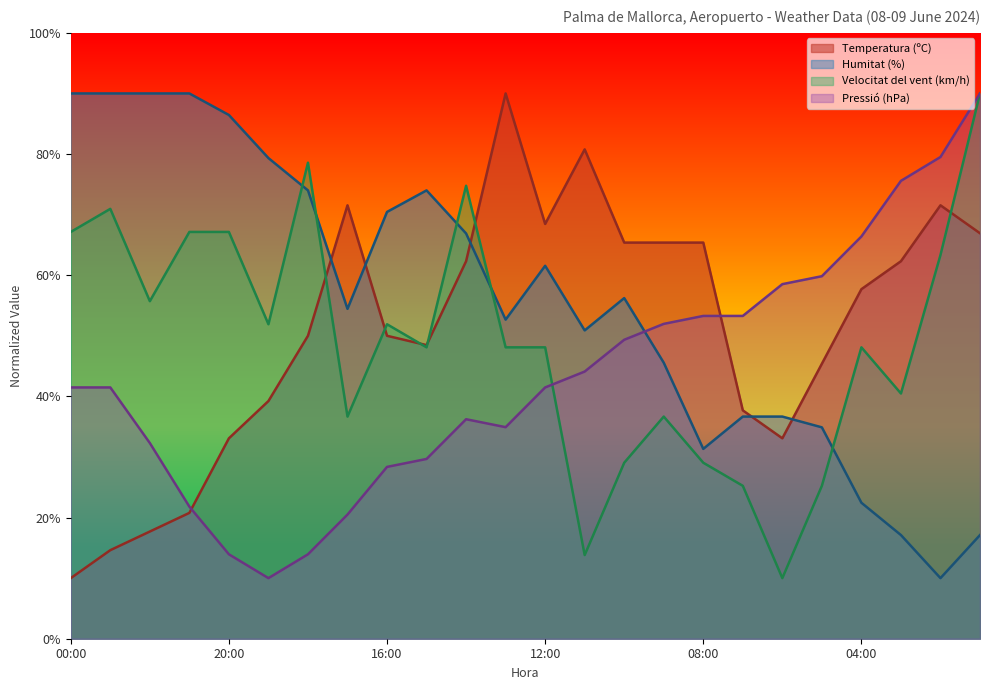

Reading left to right, list all the values displayed in this chart.

Temperatura (ºC): 00:00=10.0	23:00=14.6	22:00=17.7	21:00=20.8	20:00=33.1	19:00=39.2	18:00=50.0	17:00=71.5	16:00=50.0	15:00=48.5	14:00=62.3	13:00=90.0	12:00=68.5	11:00=80.8	10:00=65.4	09:00=65.4	08:00=65.4	07:00=37.7	06:00=33.1	05:00=45.4	04:00=57.7	03:00=62.3	02:00=71.5	01:00=66.9
Humitat (%): 00:00=90.0	23:00=90.0	22:00=90.0	21:00=90.0	20:00=86.4	19:00=79.3	18:00=74.0	17:00=54.4	16:00=70.4	15:00=74.0	14:00=66.9	13:00=52.7	12:00=61.6	11:00=50.9	10:00=56.2	09:00=45.6	08:00=31.3	07:00=36.7	06:00=36.7	05:00=34.9	04:00=22.4	03:00=17.1	02:00=10.0	01:00=17.1
Velocitat del vent (km/h): 00:00=67.1	23:00=71.0	22:00=55.7	21:00=67.1	20:00=67.1	19:00=51.9	18:00=78.6	17:00=36.7	16:00=51.9	15:00=48.1	14:00=74.8	13:00=48.1	12:00=48.1	11:00=13.8	10:00=29.0	09:00=36.7	08:00=29.0	07:00=25.2	06:00=10.0	05:00=25.2	04:00=48.1	03:00=40.5	02:00=63.3	01:00=90.0
Pressió (hPa): 00:00=41.5	23:00=41.5	22:00=32.3	21:00=21.8	20:00=13.9	19:00=10.0	18:00=13.9	17:00=20.5	16:00=28.4	15:00=29.7	14:00=36.2	13:00=34.9	12:00=41.5	11:00=44.1	10:00=49.3	09:00=52.0	08:00=53.3	07:00=53.3	06:00=58.5	05:00=59.8	04:00=66.4	03:00=75.6	02:00=79.5	01:00=90.0